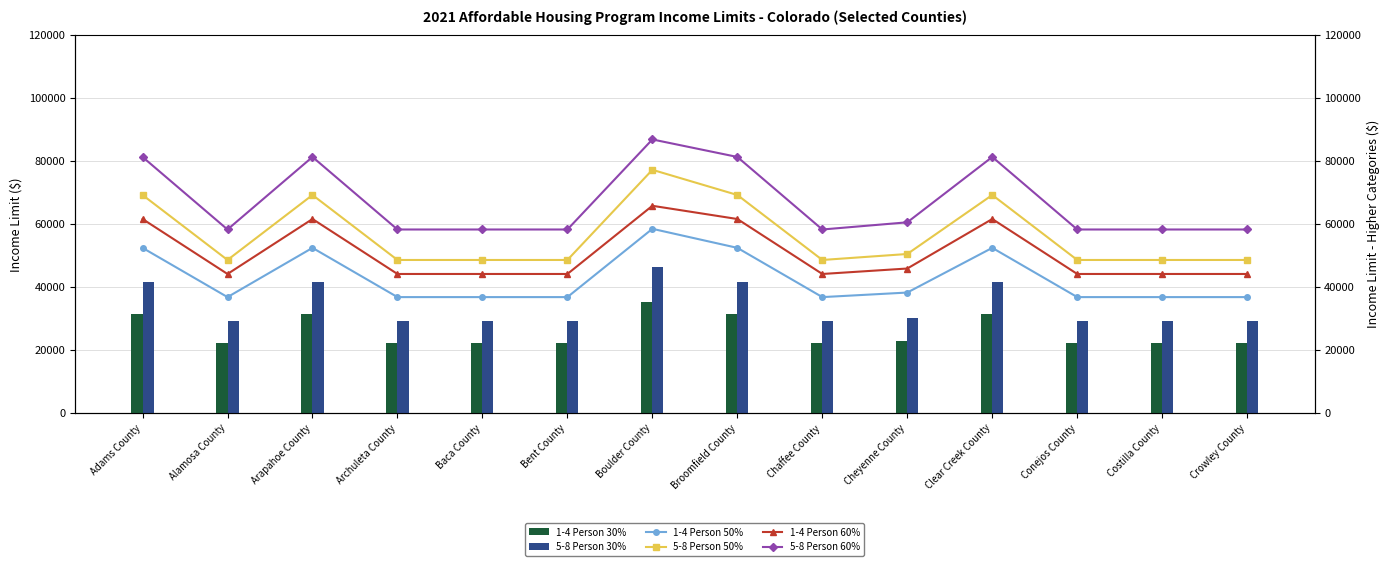

What is the maximum value shown in the chart?

86850